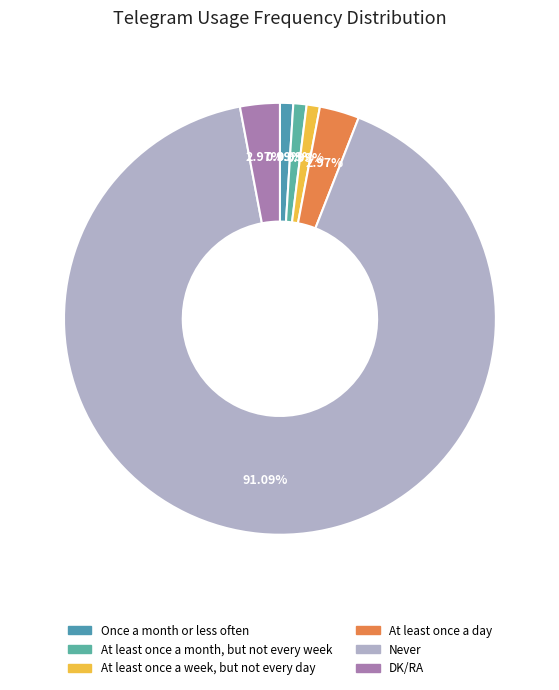

To the nearest percent, what is the combined percentage of Once a month or less often and Never?

92%